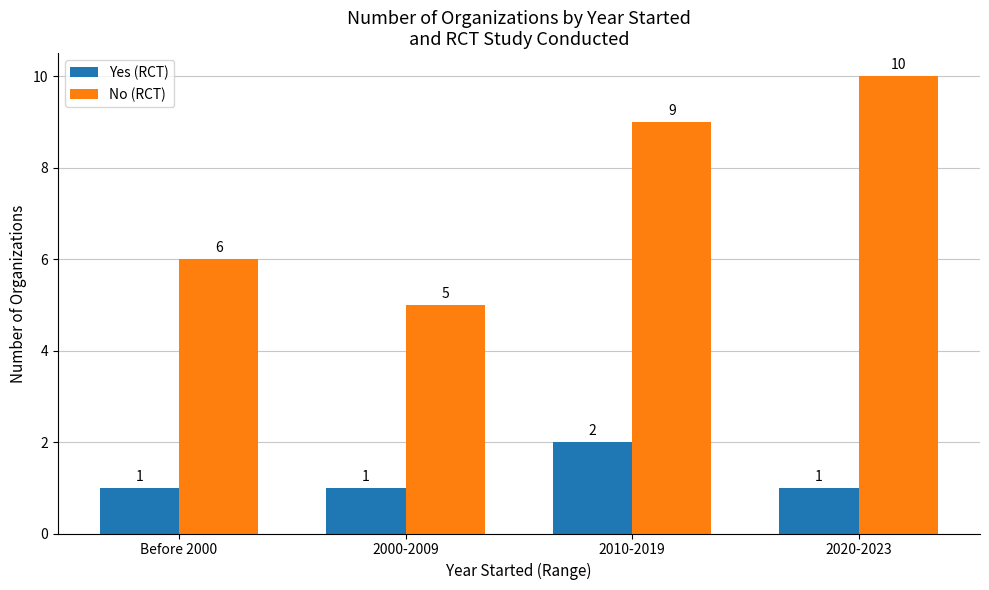

What are all the series names shown in the legend?

Yes (RCT), No (RCT)